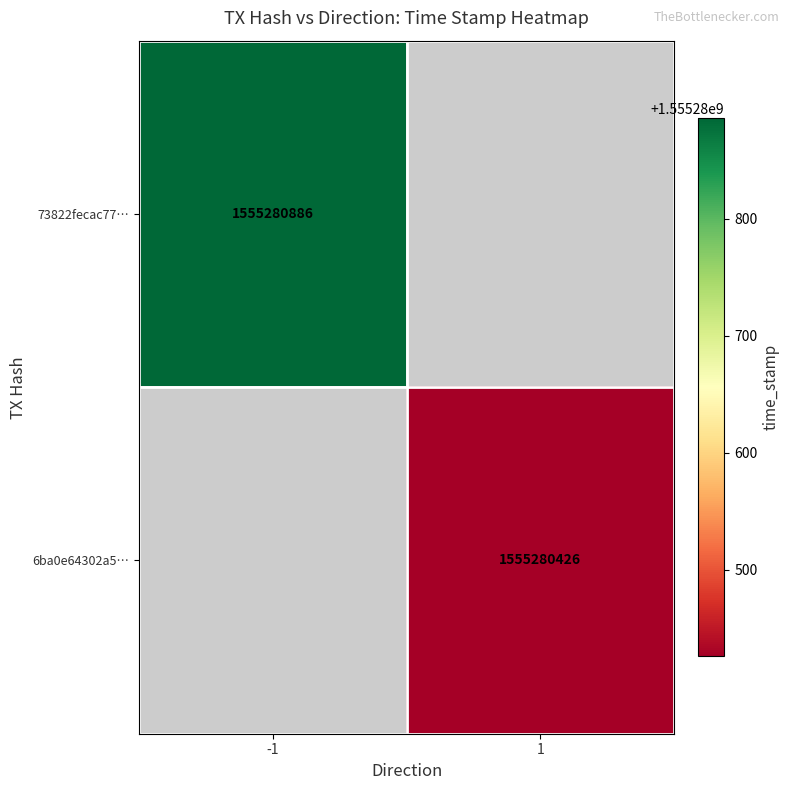

Read the 73822fecac77d7059e42b7e2ab1ea0855e076a4 value at time_stamp.

1555280886